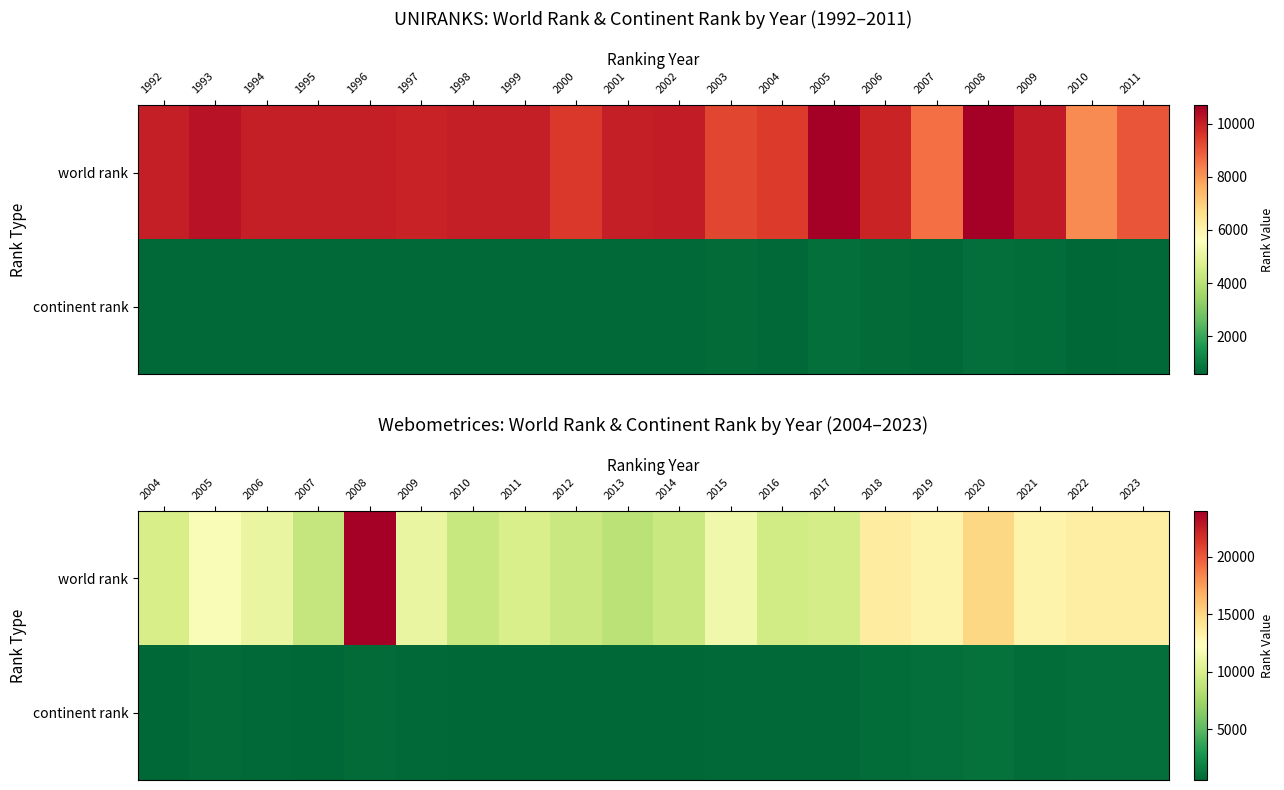

Which category has the lowest value in the continent rank series?

2010